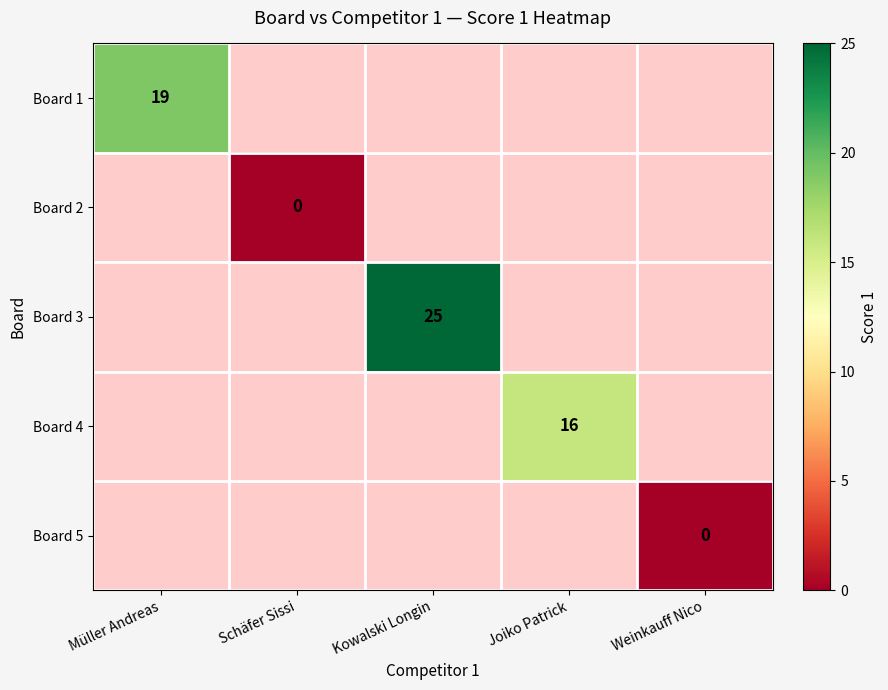

True or false: Board 1 has a value of 19 at Müller Andreas.

True